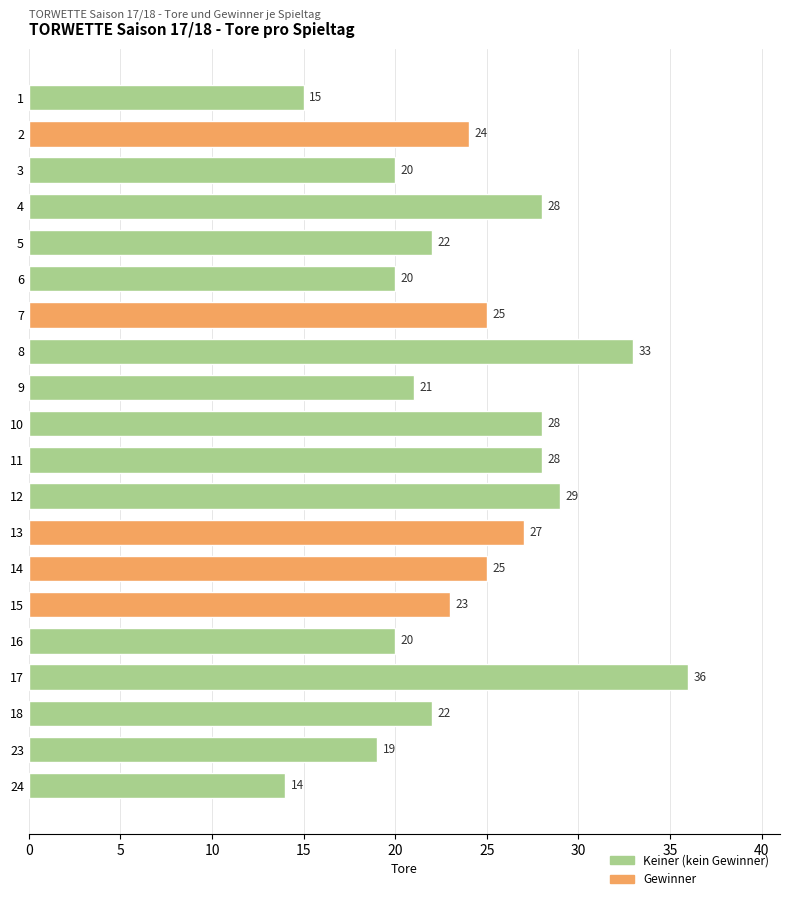

What is the change in value from 15 to 24?

-9